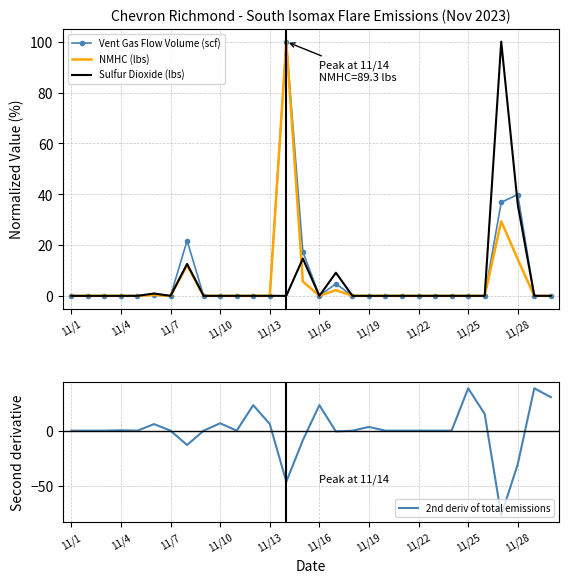

True or false: NMHC (lbs) and Vent Gas Flow Volume (scf) intersect in this chart.

False